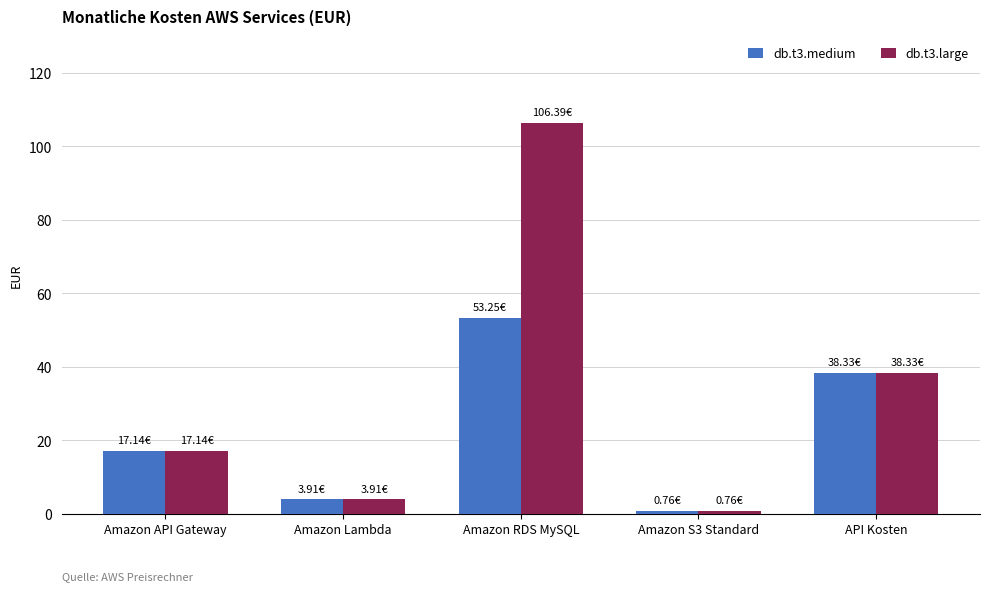

List the series in order of their overall mean, lowest first.

db.t3.medium, db.t3.large